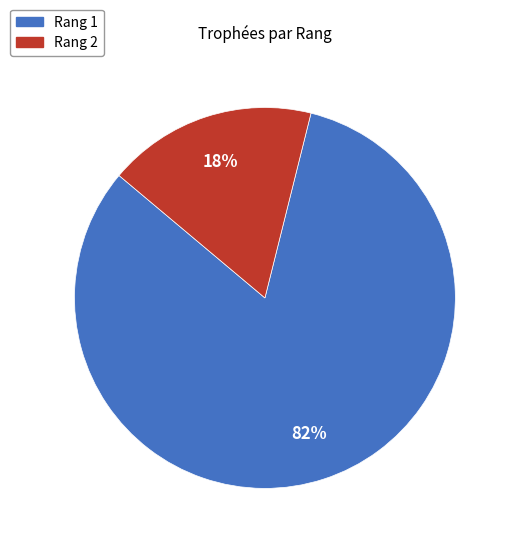

Which has a higher value, Rang 1 or Rang 2?

Rang 1